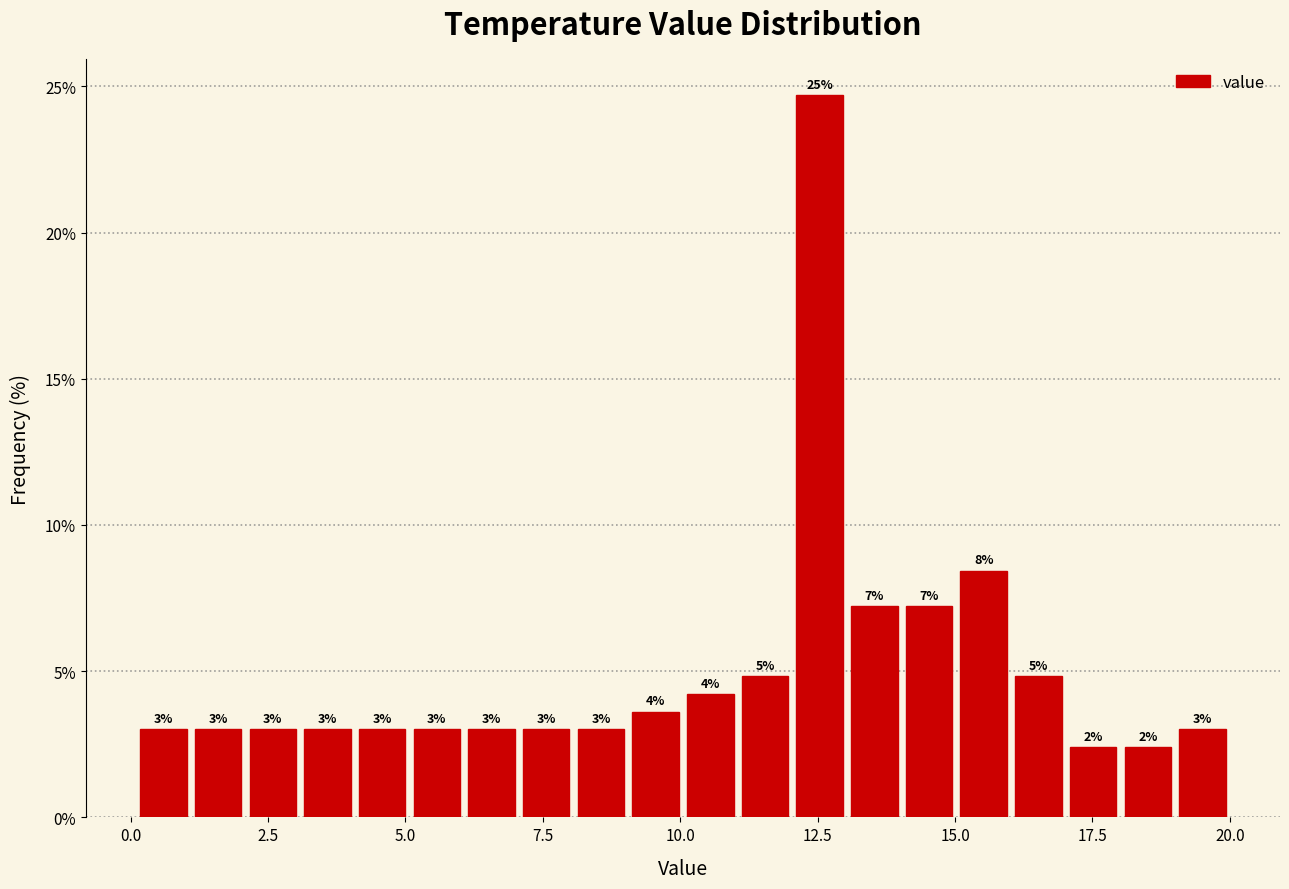

Around what value on the x-axis is the tallest bar? Give the approximate position of its centre, as read against the axis.

12.5